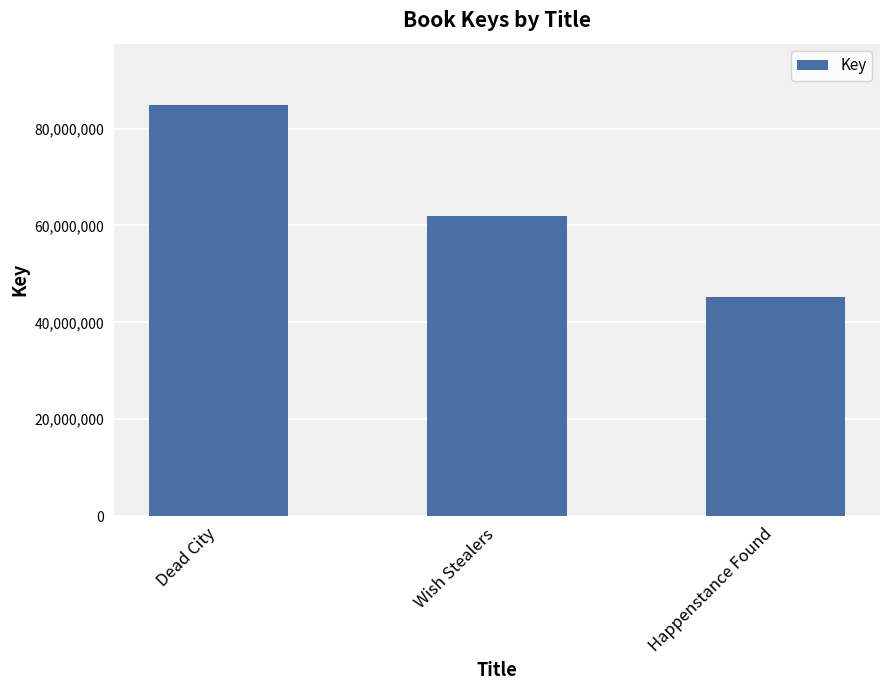

Approximately how many times larger is the value at Dead City compared to Wish Stealers?

1.4